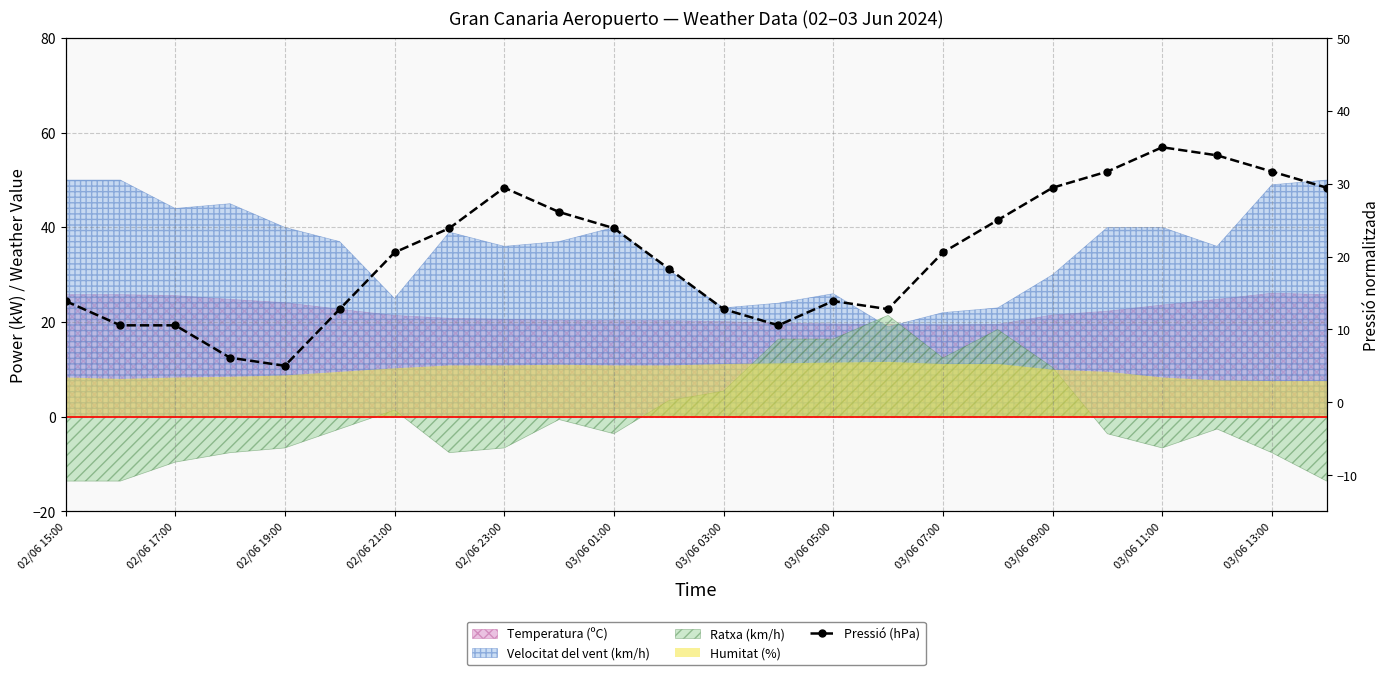

How many interior local valleys (lower than both neighbors) does the data have?

3